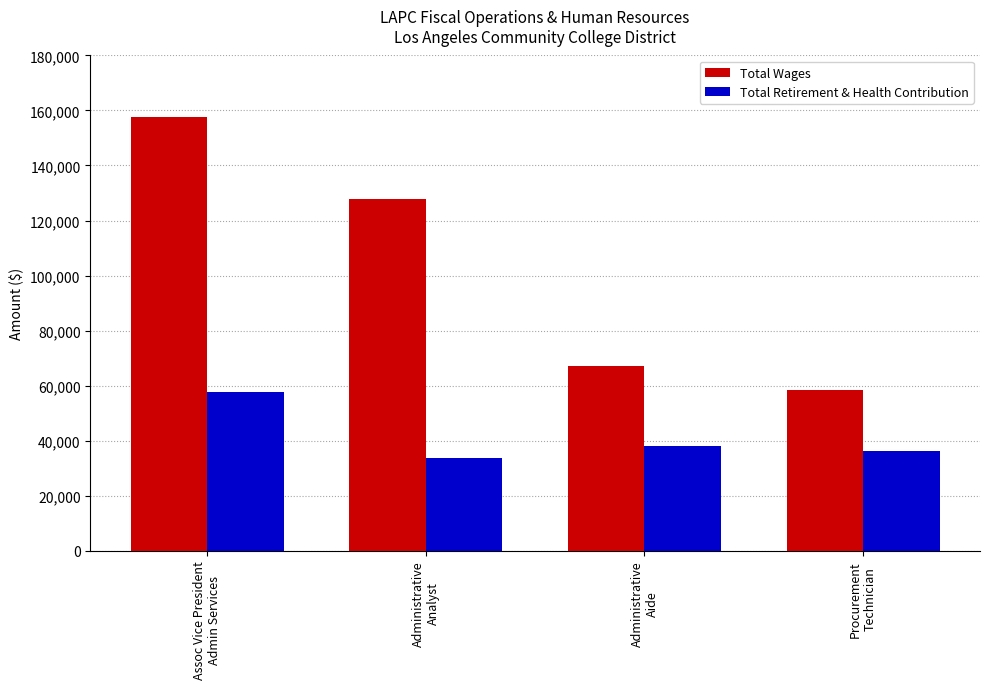

Reading right to left, extract all data points from this chart.

Total Wages: 58379	67268	127834	157574
Total Retirement & Health Contribution: 36187	37902	33682	57610